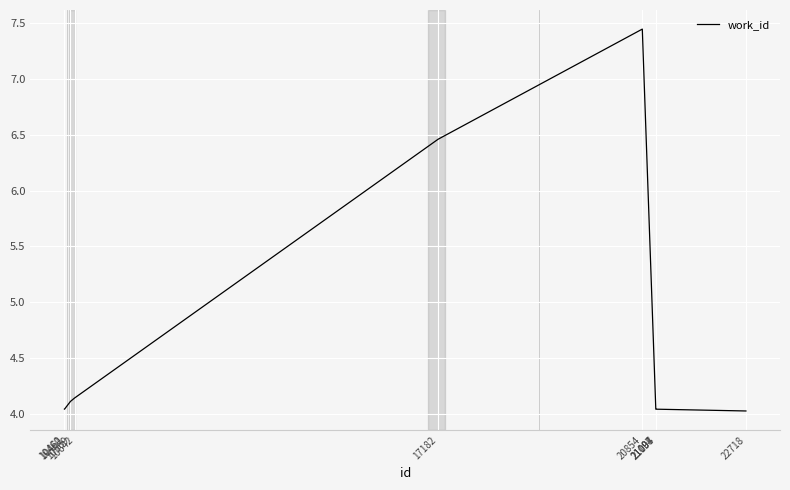

What is the difference between the maximum and minimum values?

3.4